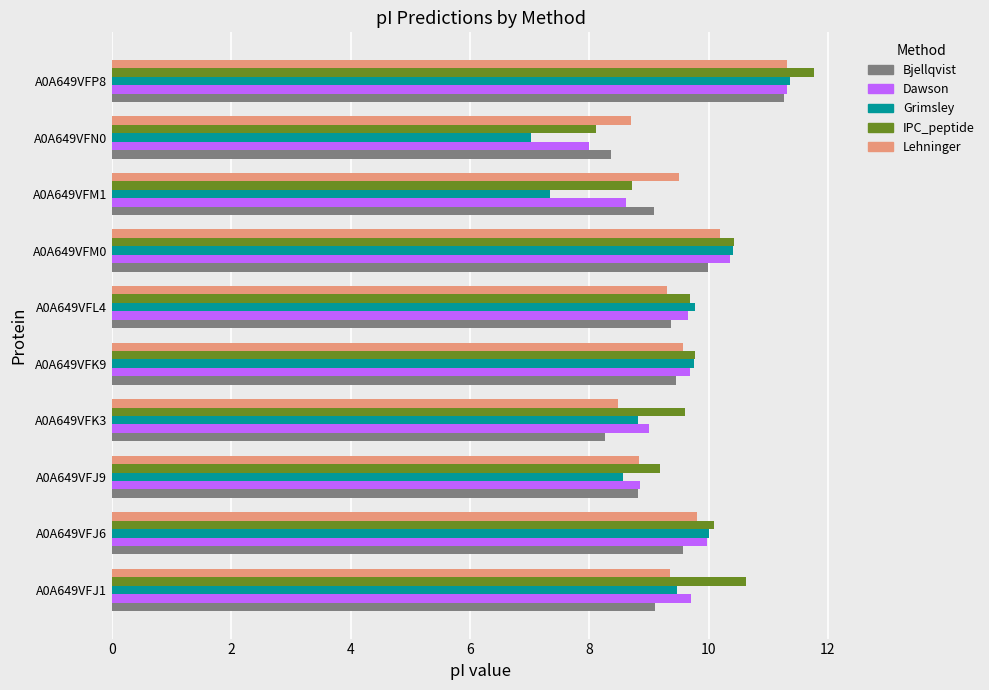

The value of Bjellqvist at A0A649VFJ6 is 9.6. True or false?

True